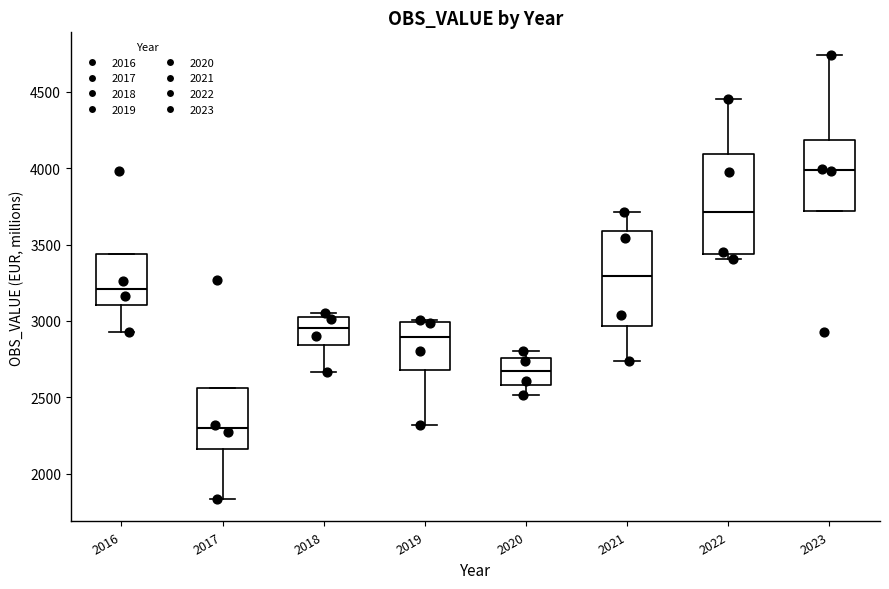

Where is the upper edge of the box at x = 2022 on the y-axis? The values are not printed on the chart, so give them approximately, as read against the axis.

4100